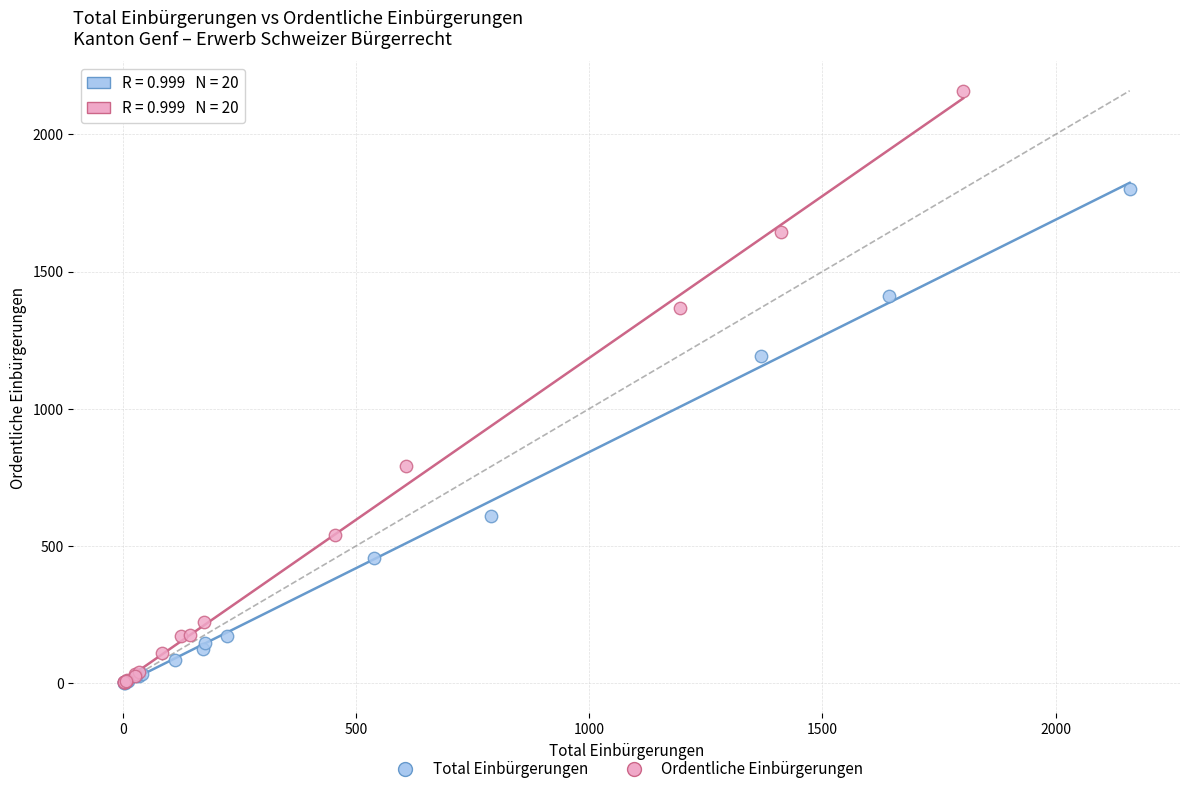

Which series reaches the maximum Y coordinate?

Ordentliche Einbürgerungen